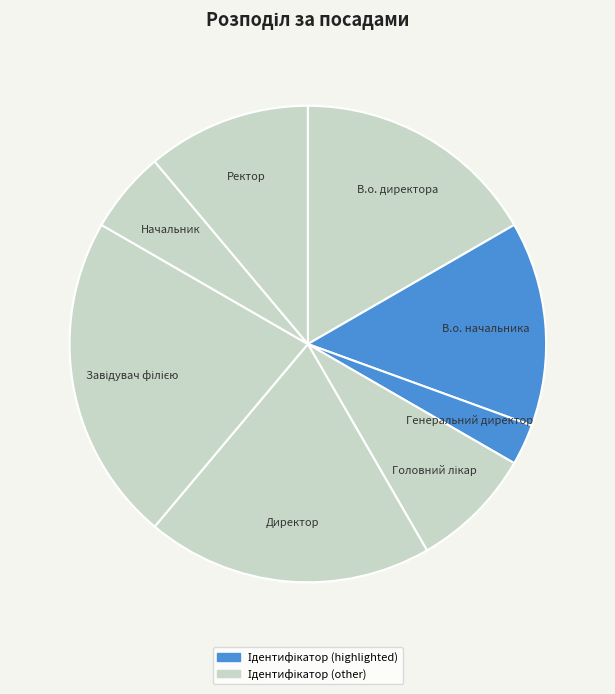

Approximately how many times larger is the value at Начальник compared to Директор?

0.3